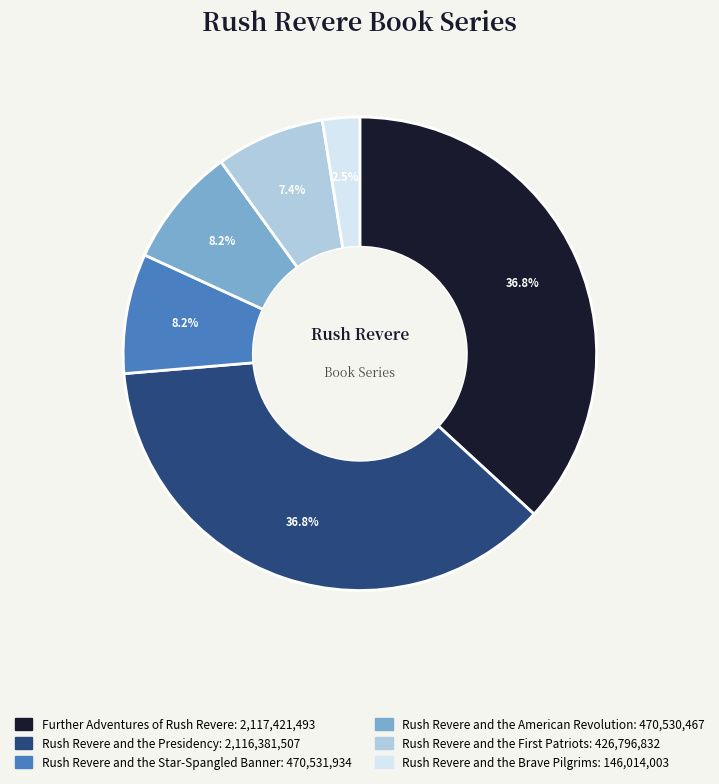

To the nearest percent, what portion does Rush Revere and the Star-Spangled Banner represent?

8%